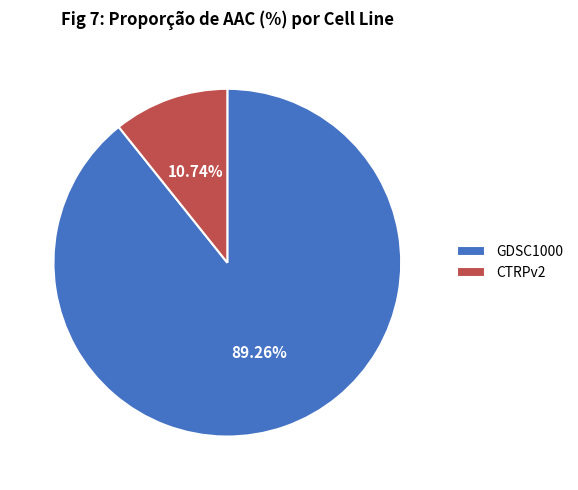

The GDSC1000 slice represents 84% of the pie. True or false?

False